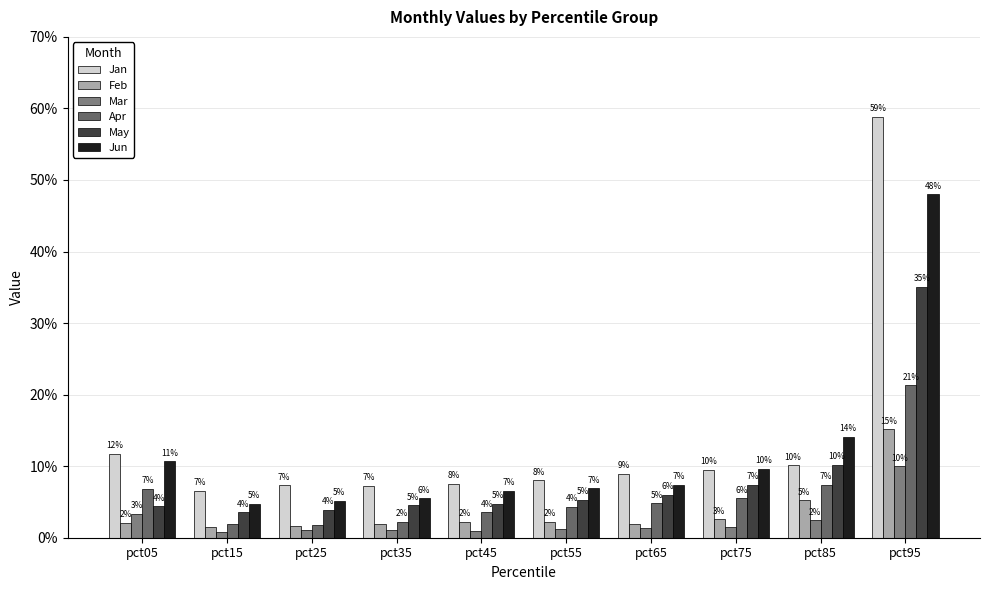

What is the value of the Jan bar at the 1st from the left?

0.1